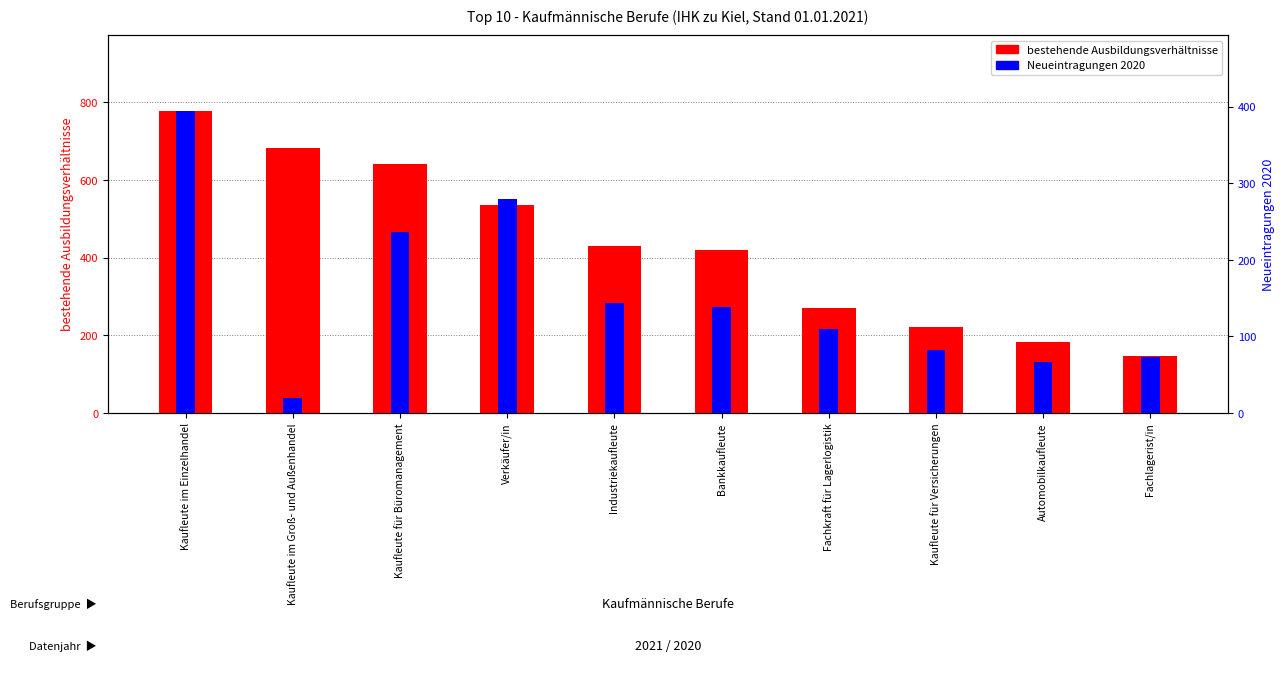

How many groups of bars are there?

10